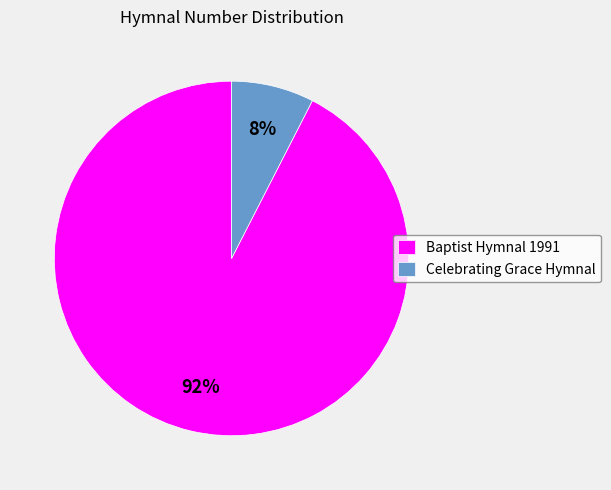

The Celebrating Grace Hymnal slice represents 8% of the pie. True or false?

True